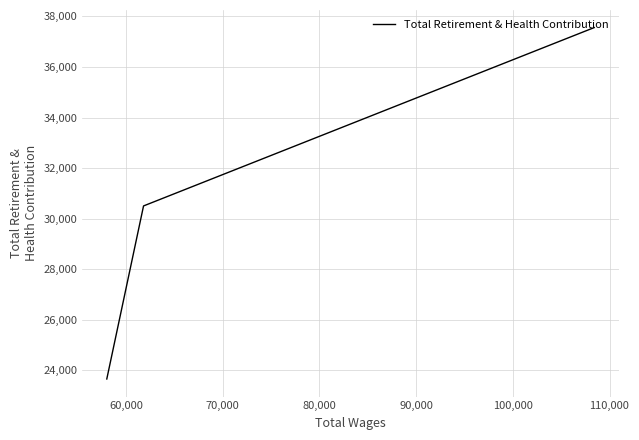

Count the values in the range 23655 to 37559.

3